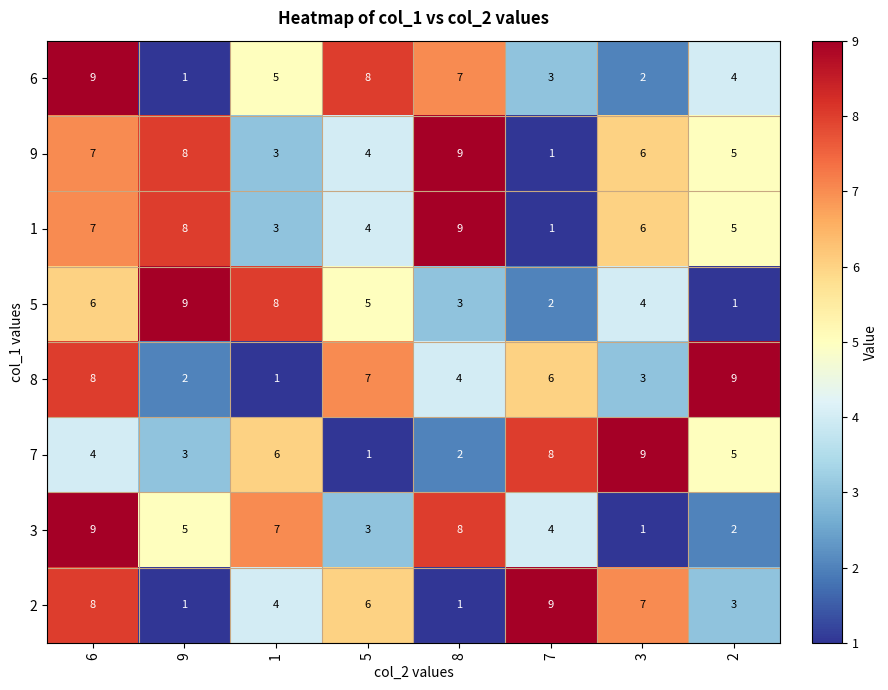

What is the greatest value displayed?

9